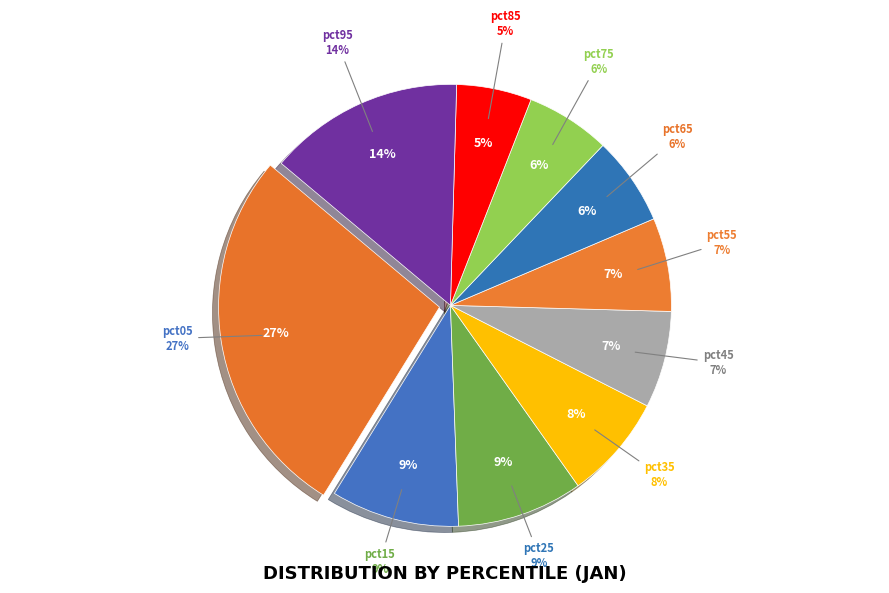

What is the change in value from pct25 to pct75?

-0.2